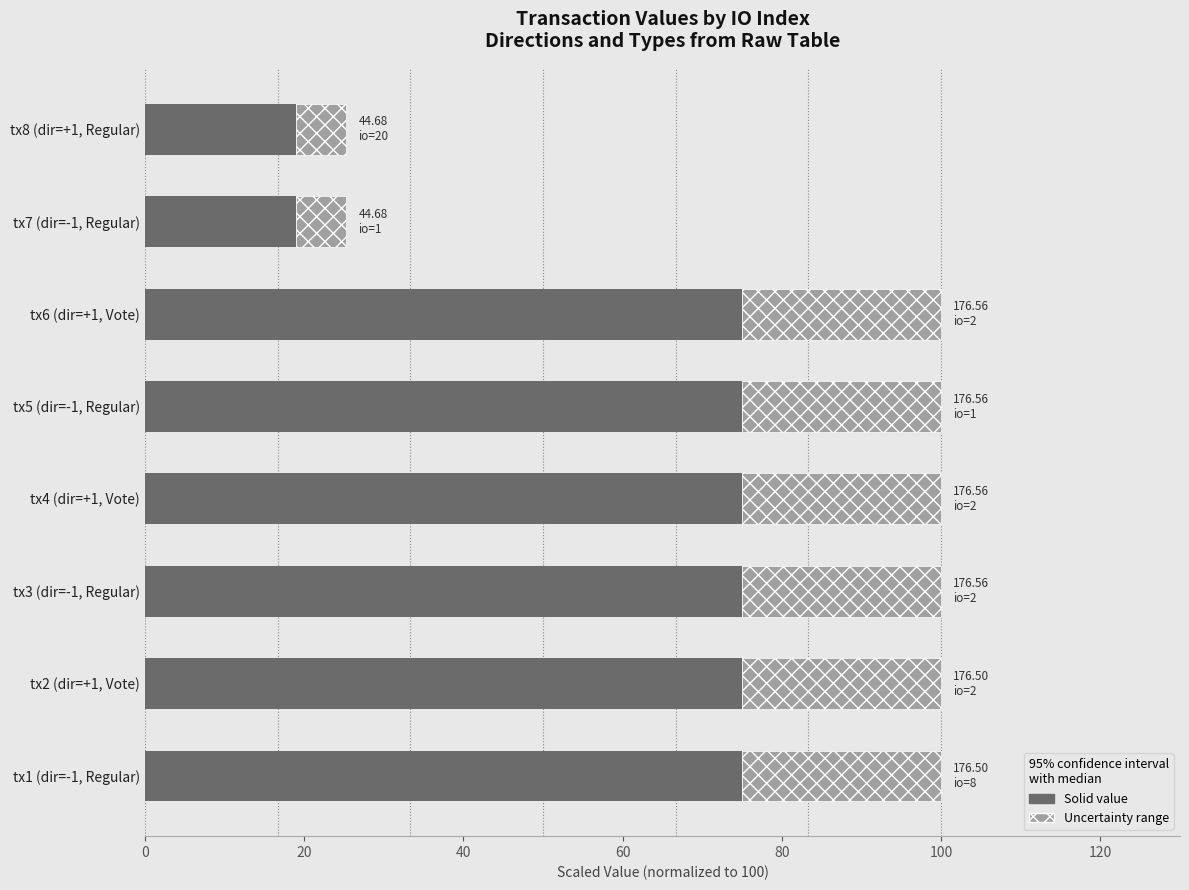

What is the total value across all series at tx2 (dir=+1, Vote)?

100.0